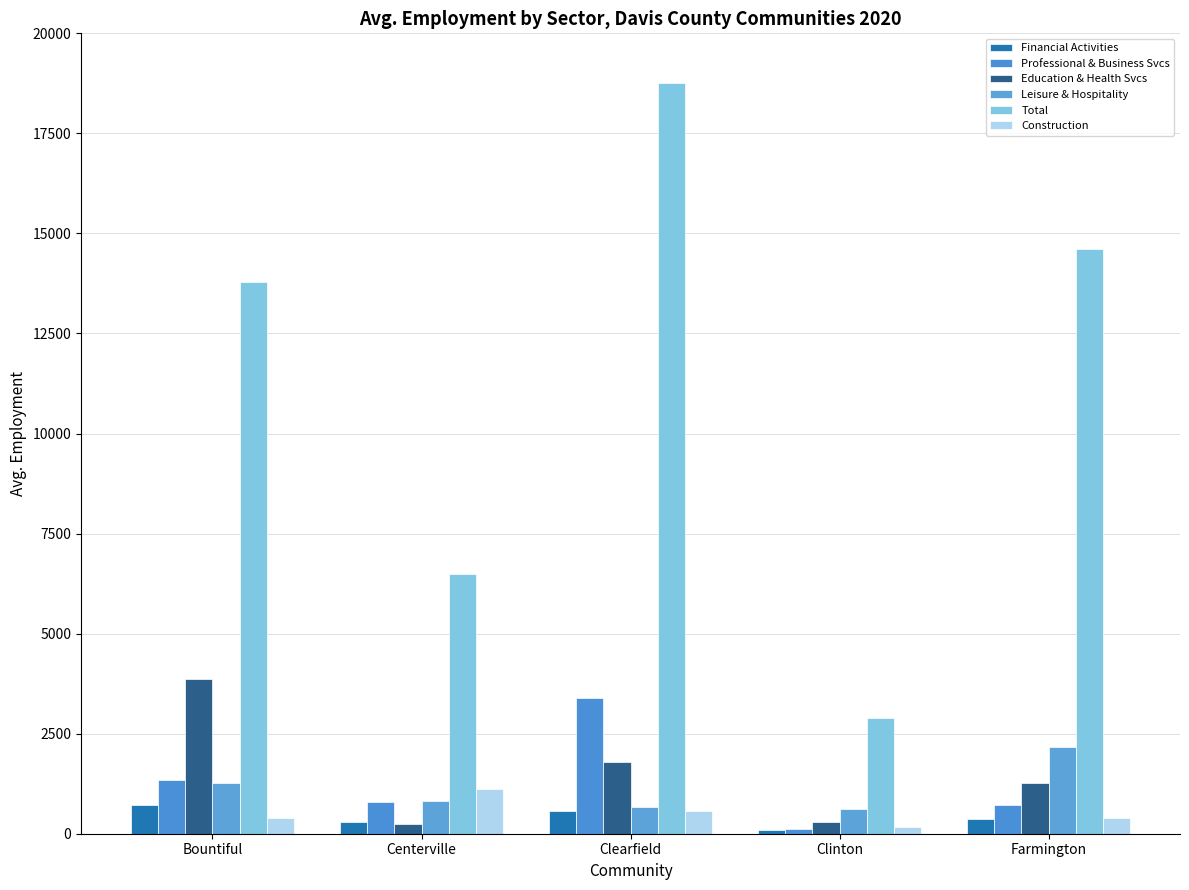

What is the difference between the Professional & Business Svcs values at Centerville and Clinton?

678.4